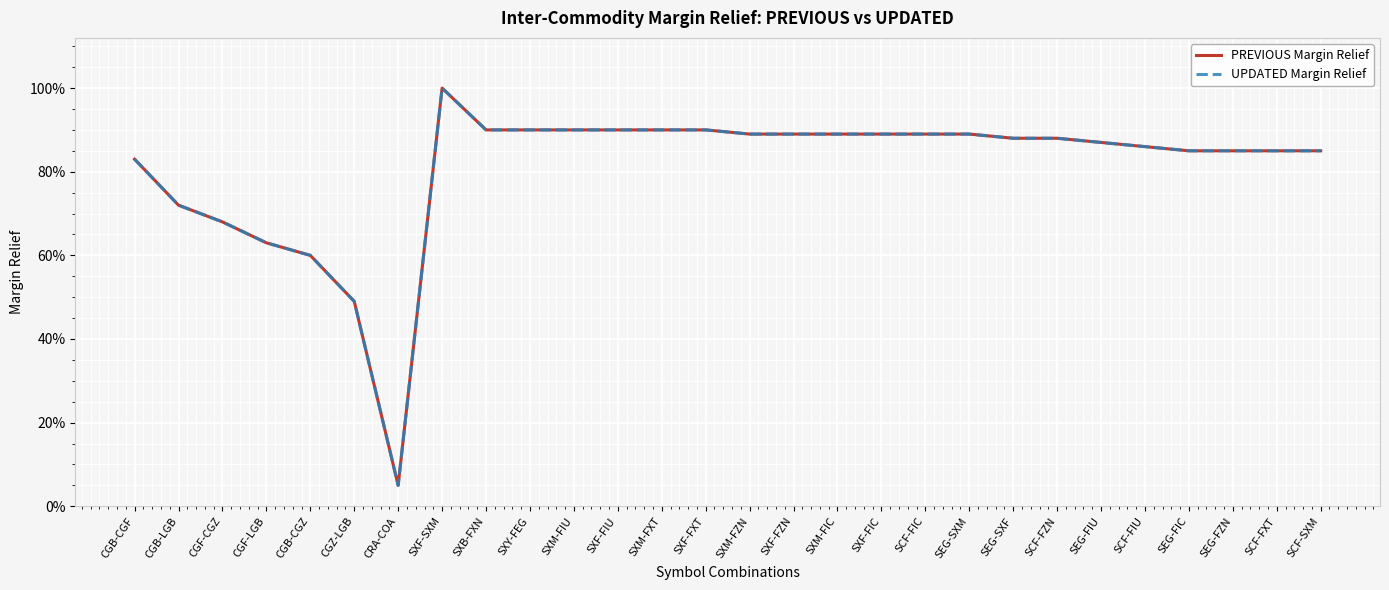

What is the sum of the UPDATED Margin Relief values at SCF-SXM and SEG-SXM?

1.7